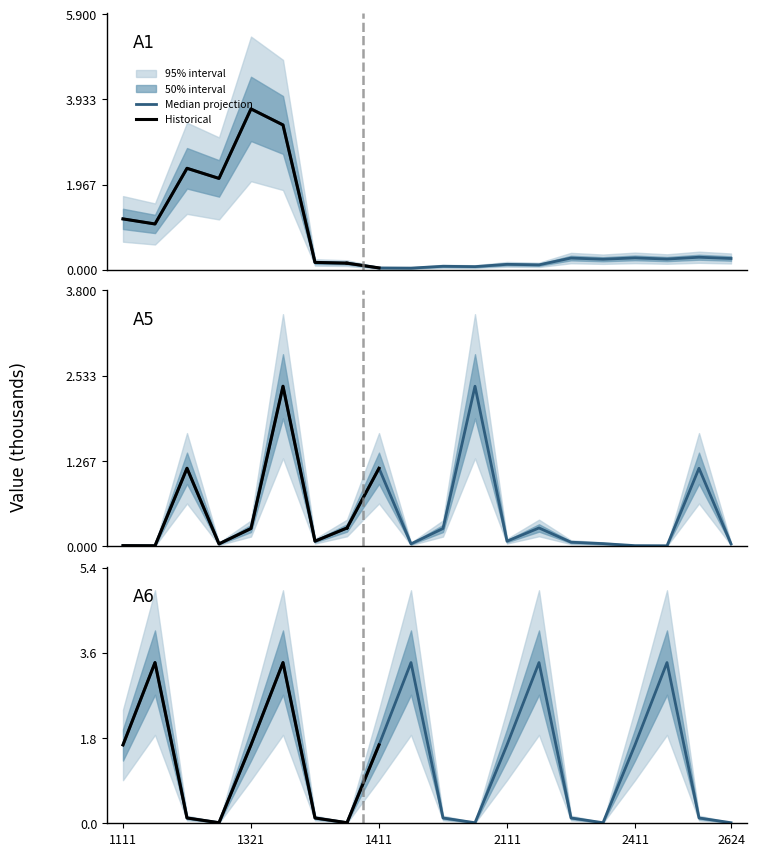

How many data points in A6_col6 are above 1?

10